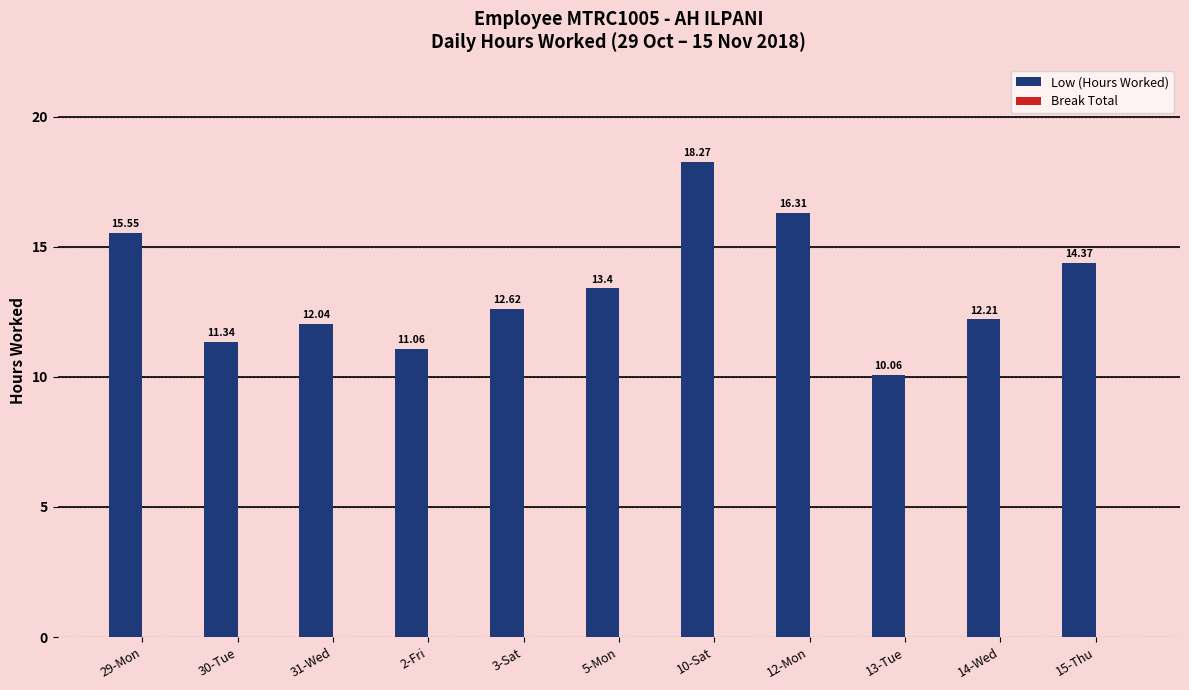

What is the label of the 7th bar from the left?

10-Sat